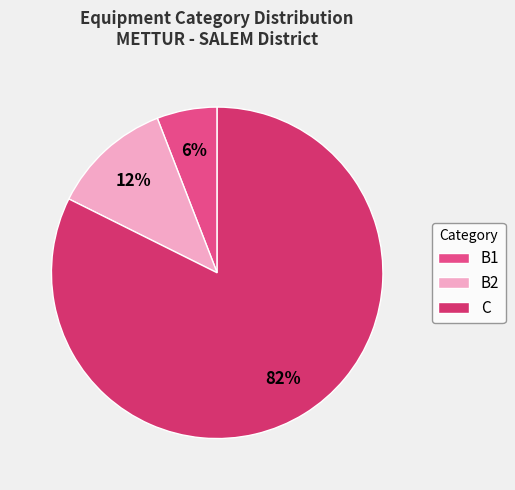

How many segments does this pie chart have?

3